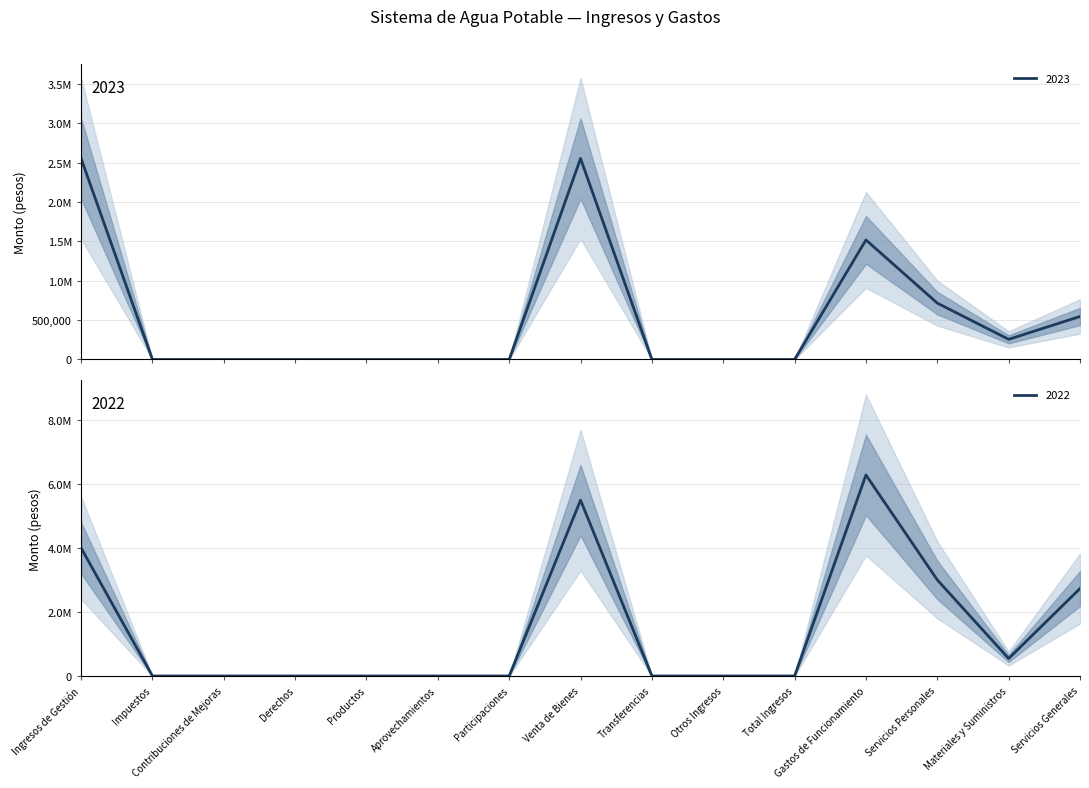

Reading left to right, list all the values displayed in this chart.

2023: 2553820.0	0.0	0.0	0.0	0.0	0.0	0.0	2553820.0	0.0	0.0	0.0	1518943.0	716366.0	256173.0	546404.0
2022: 4004539.7	0.0	0.0	0.0	0.0	0.0	0.0	5496695.0	0.0	0.0	0.0	6284113.6	3003961.0	546968.7	2733184.0